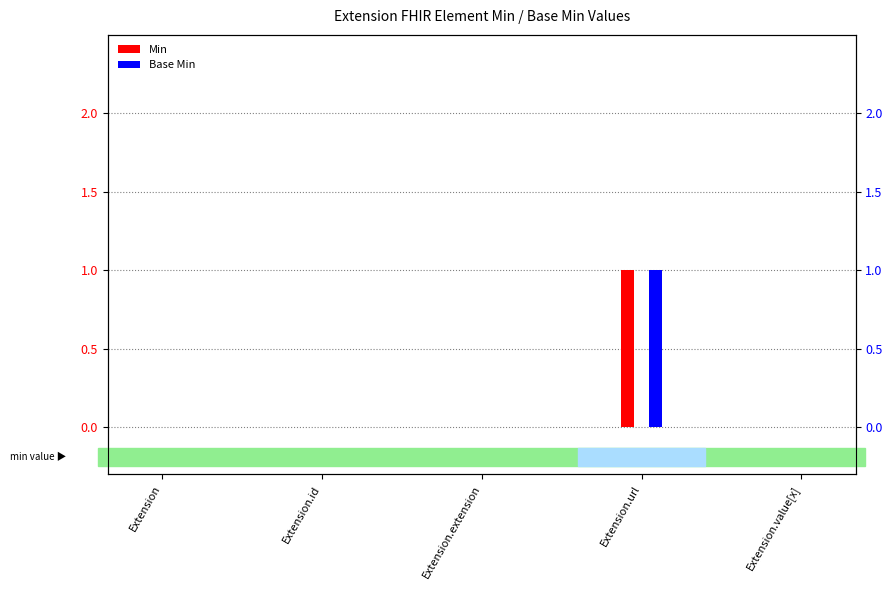

Between Extension.id and Extension.url, which is larger?

Extension.url